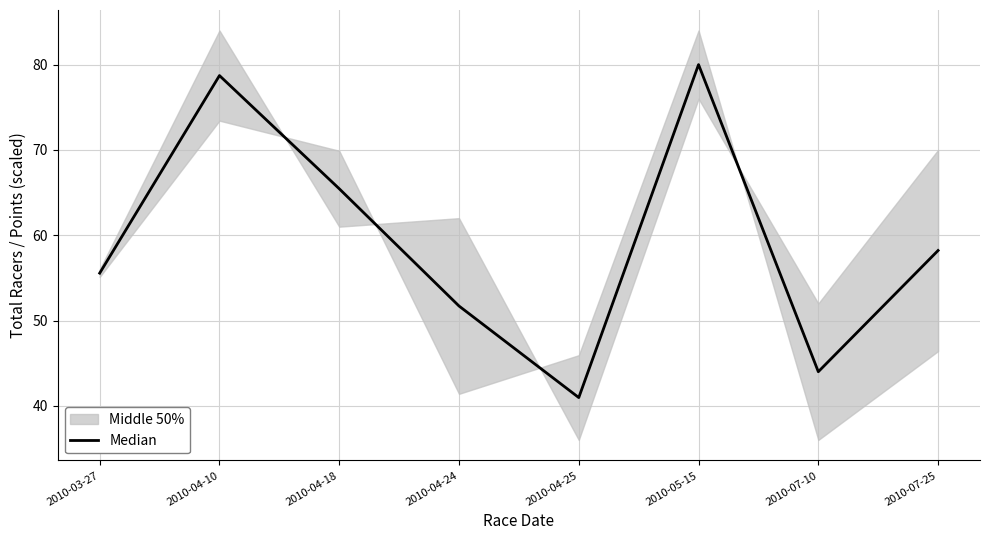

True or false: the data has more than 2 interior local peaks.

False